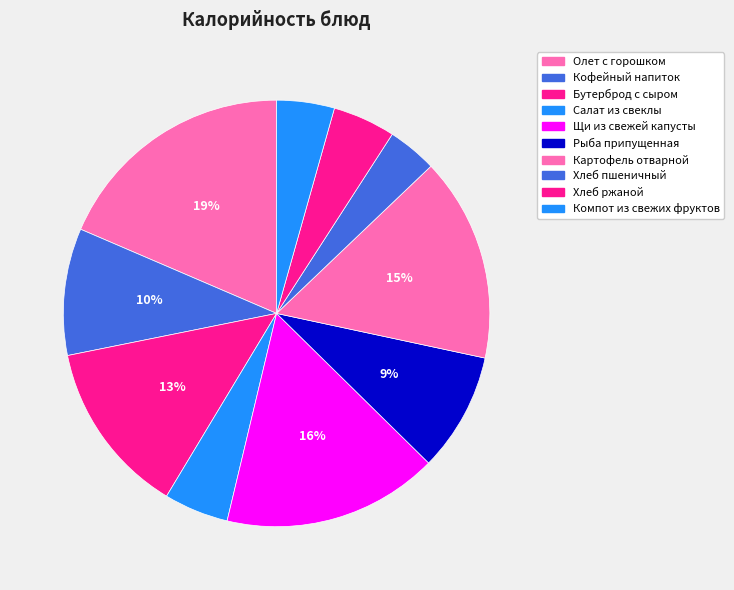

Between Олет с горошком and Кофейный напиток, which is larger?

Олет с горошком